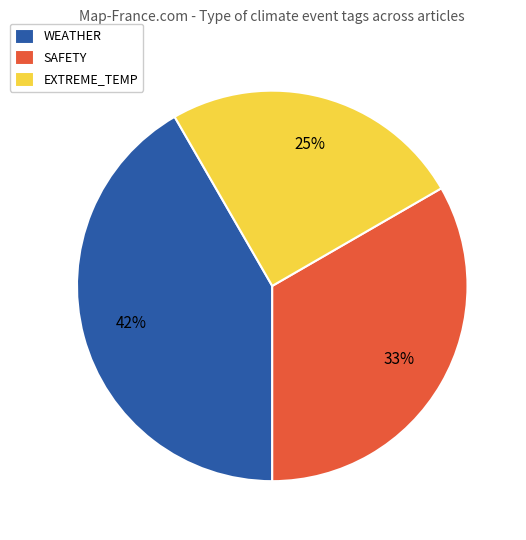

What is the ratio of the value at EXTREME_TEMP to the value at WEATHER?

0.6